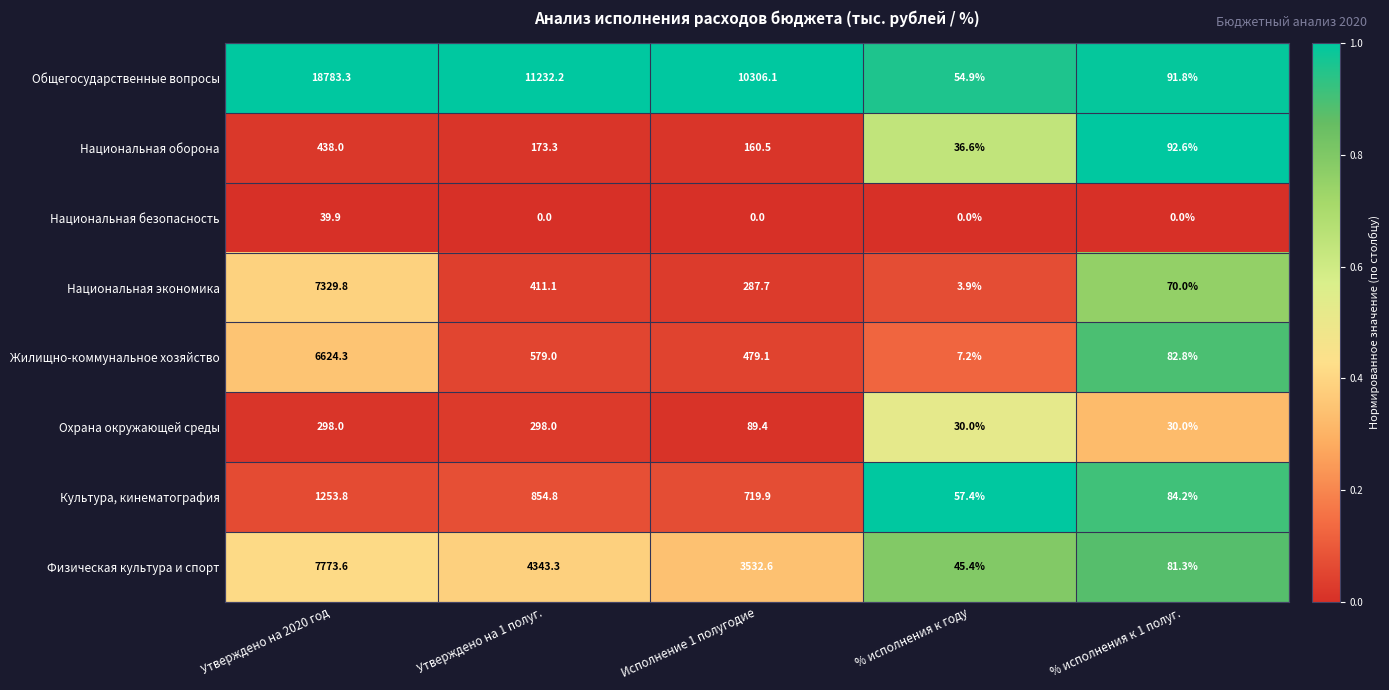

How many data points does each series have?

5